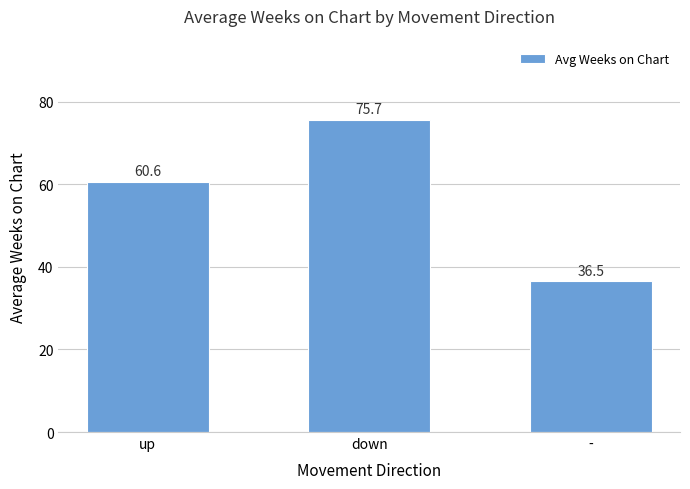

Between down and up, which is larger?

down